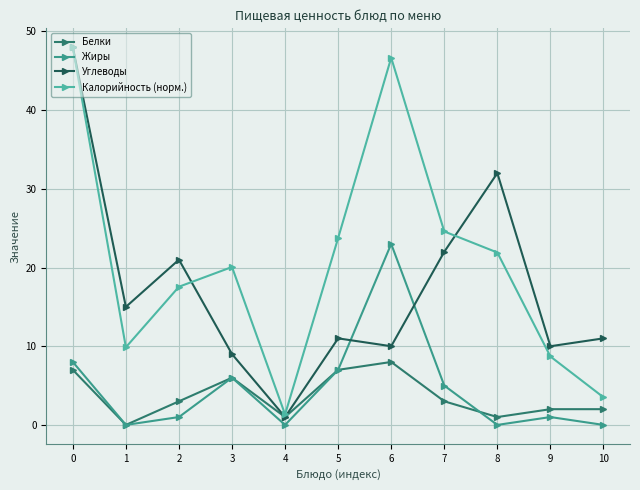

Count the number of data series in this chart.

4